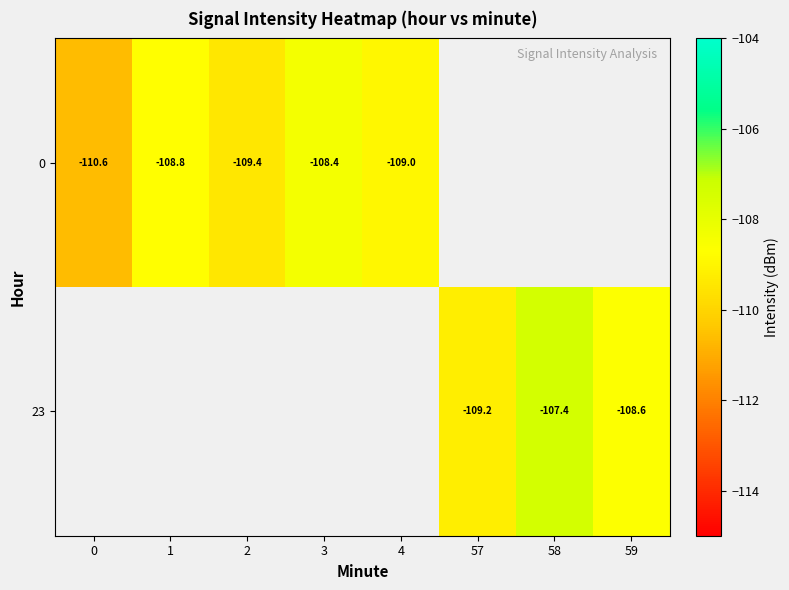

Is the value of 23 at 57 greater than the value of 0 at 1?

No